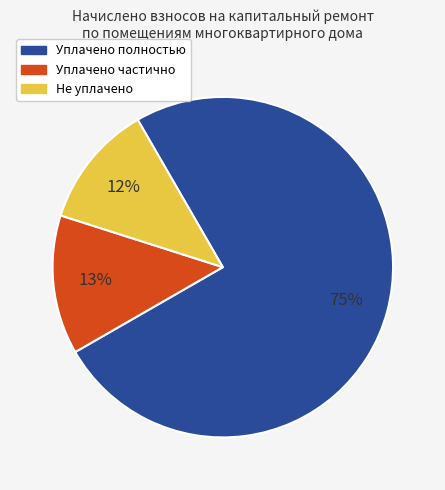

To the nearest percent, what is the difference between the largest and smallest slice percentages?

63%